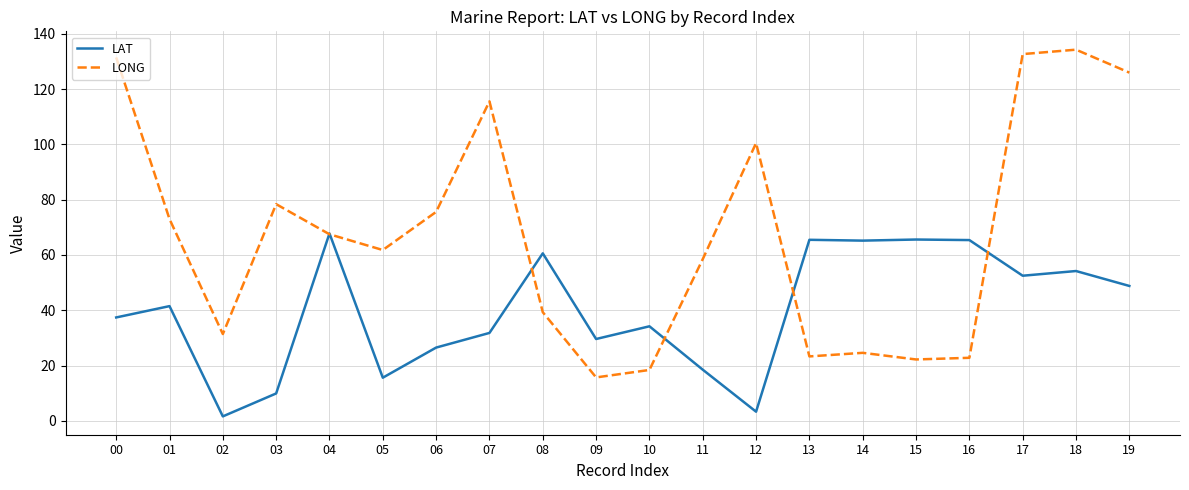

What is the difference between the second highest and minimum values in the LONG series?

117.0